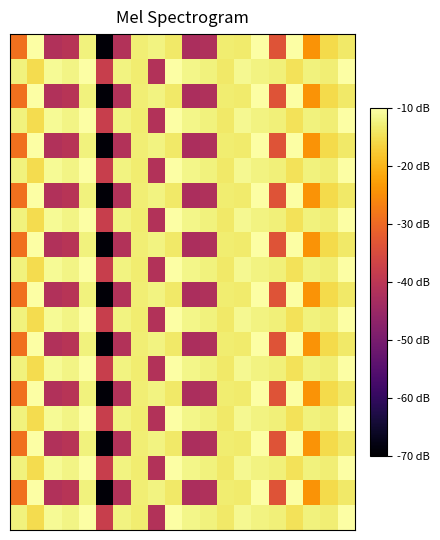

Count the number of data series in this chart.

20